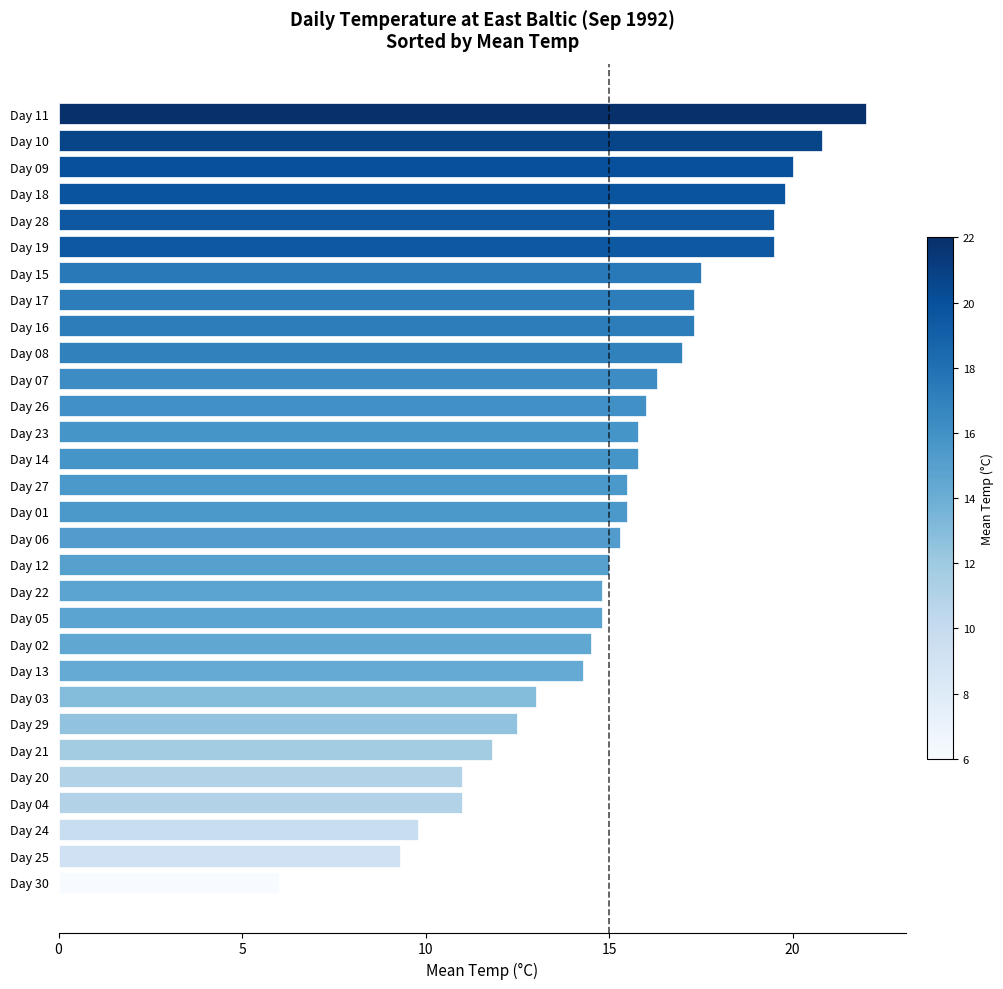

Is it true that the value at Day 29 is 6.0?

False